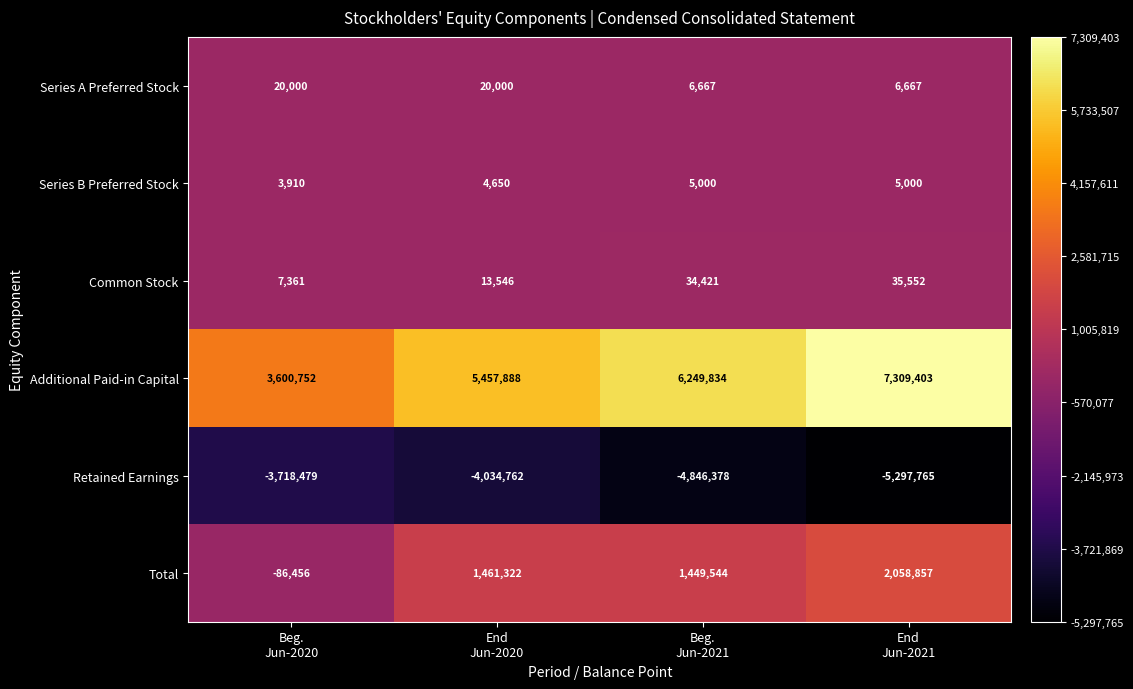

Reading right to left, extract all data points from this chart.

Series A Preferred Stock: 6667	6667	20000	20000
Series B Preferred Stock: 5000	5000	4650	3910
Common Stock: 35552	34421	13546	7361
Additional Paid-in Capital: 7309403	6249834	5457888	3600752
Retained Earnings: -5297765	-4846378	-4034762	-3718479
Total: 2058857	1449544	1461322	-86456